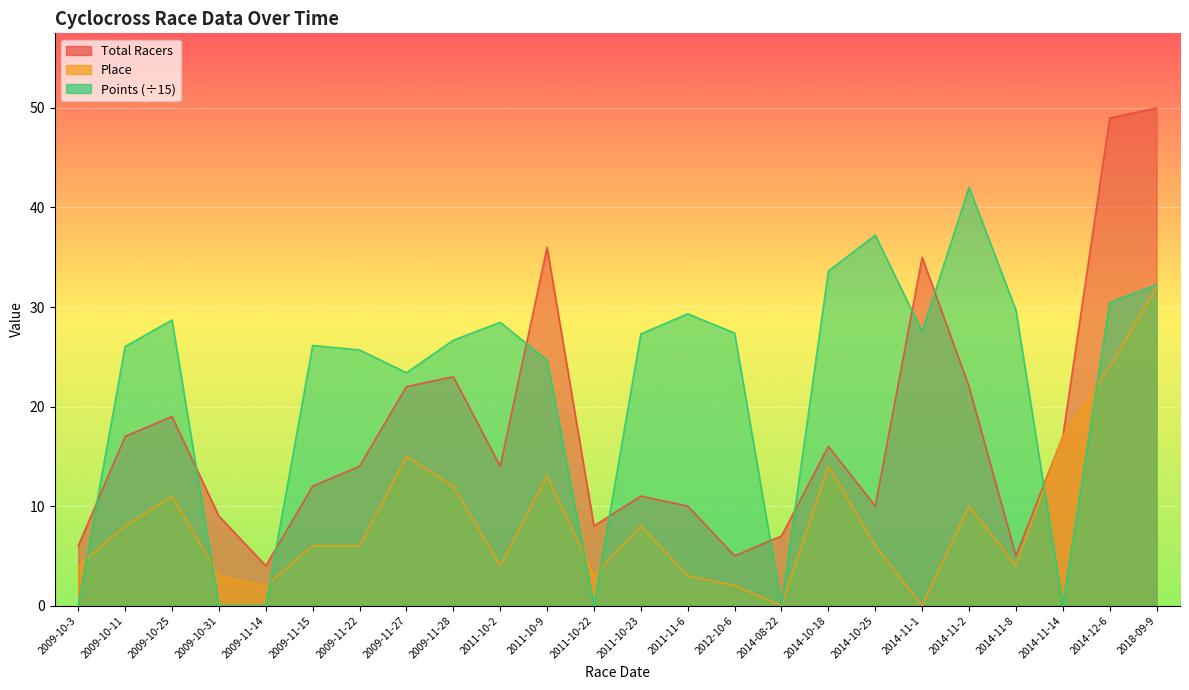

At how many categories does at least one series exceed 46?

2